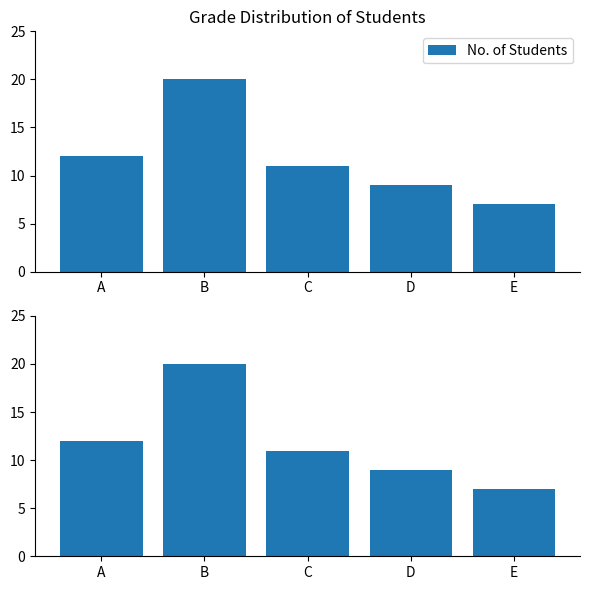

The value at B is 20. True or false?

True